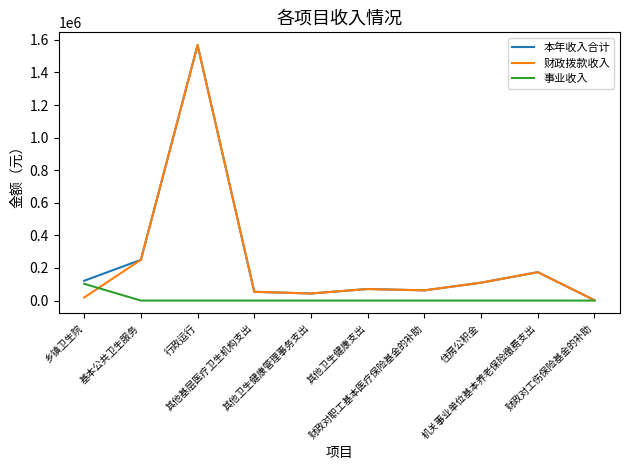

What is the greatest value displayed?

1567873.0